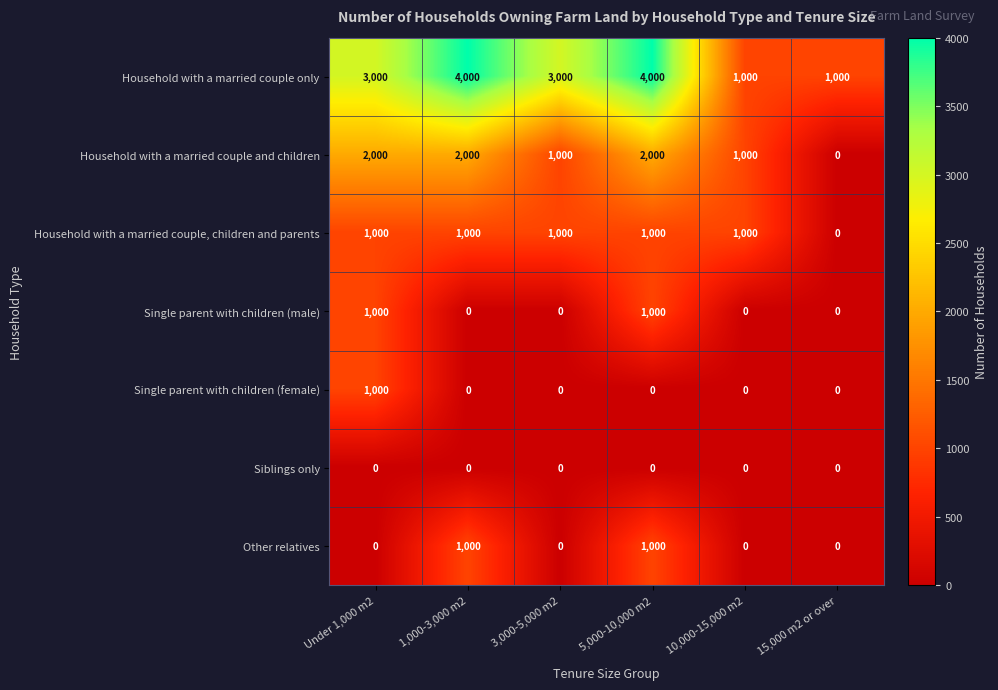

What is the maximum value shown in the chart?

4000